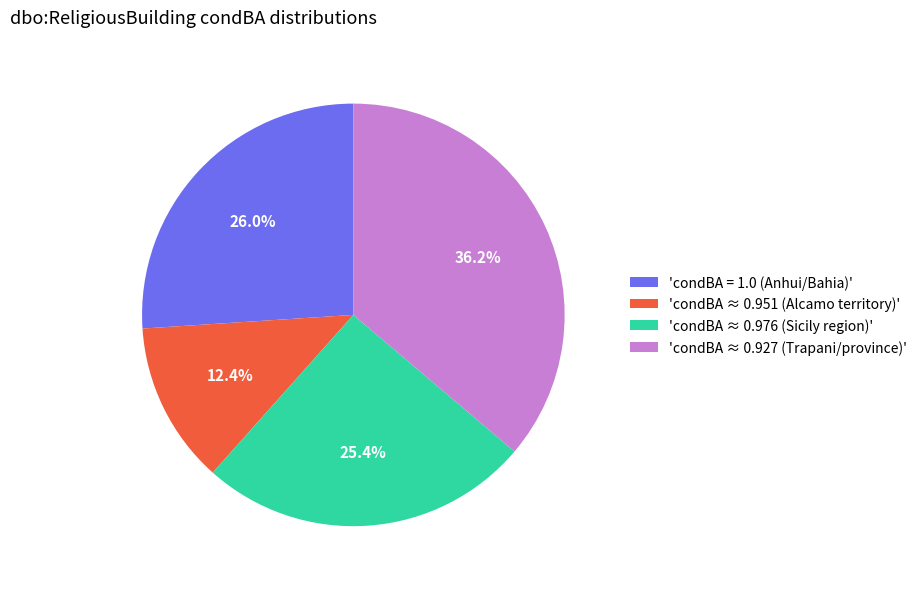

Which slice is the largest?

'condBA ≈ 0.927 (Trapani/province)'